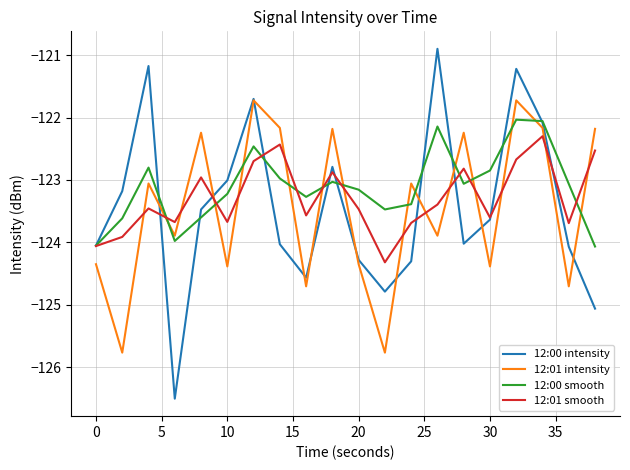

List the series in order of their peak value, lowest first.

12:01 smooth, 12:00 smooth, 12:01 intensity, 12:00 intensity